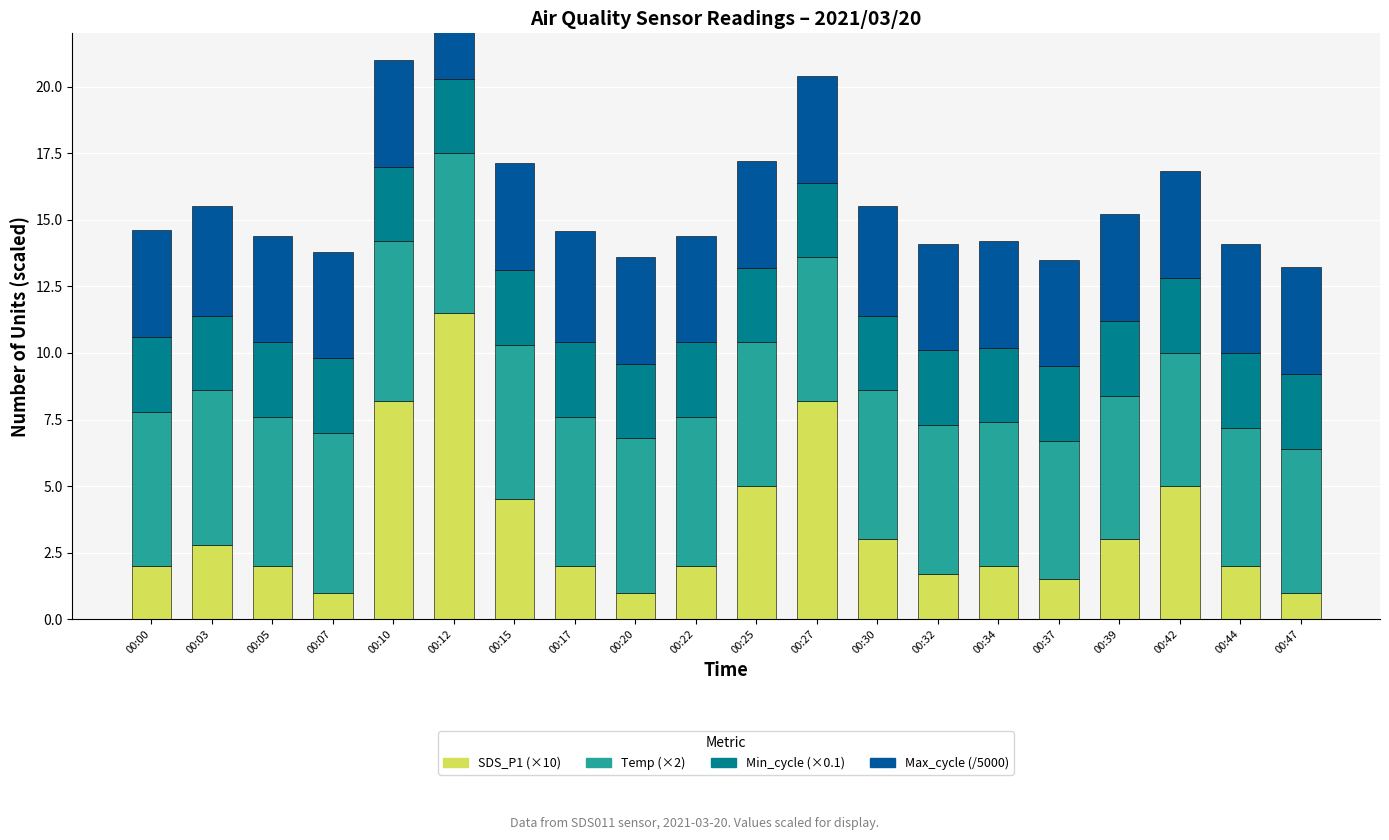

The value of Temp at 00:12 is 4.1. True or false?

False